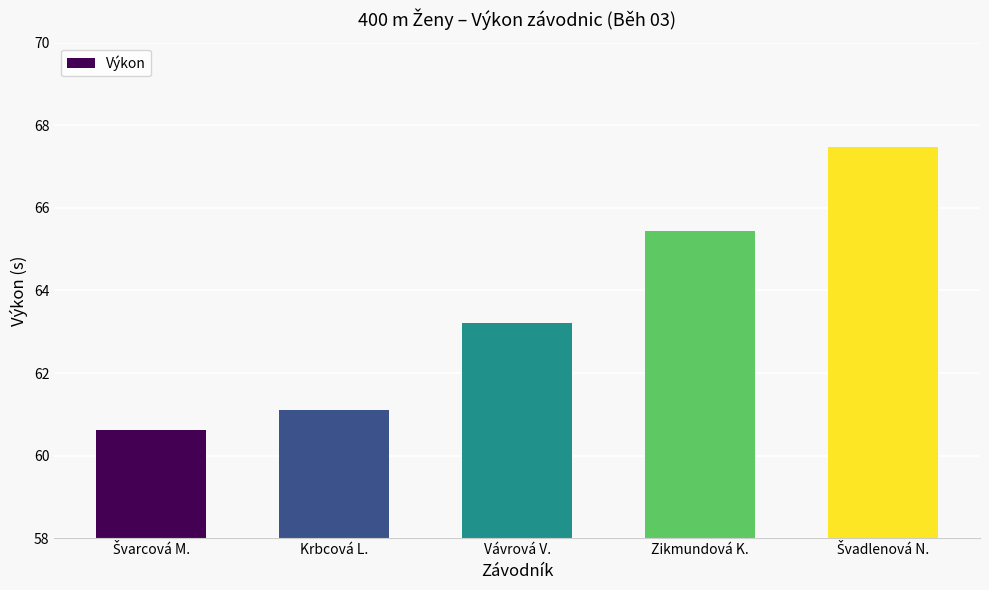

What is the sum of the values at Vávrová V. and Krbcová L.?

124.3